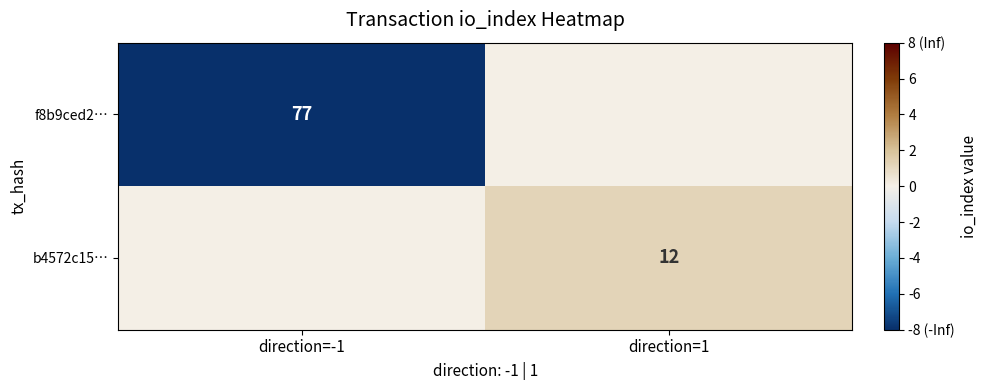

At which category is the sum across all series the highest?

direction=1